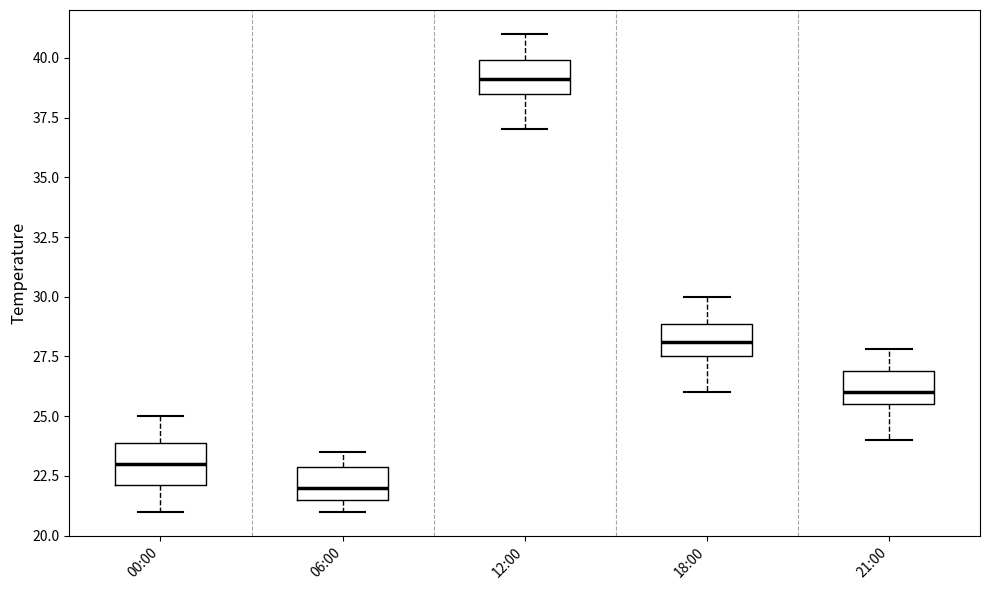

Where is the lower edge of the box for 06:00 on the y-axis? The values are not printed on the chart, so give them approximately, as read against the axis.

21.5